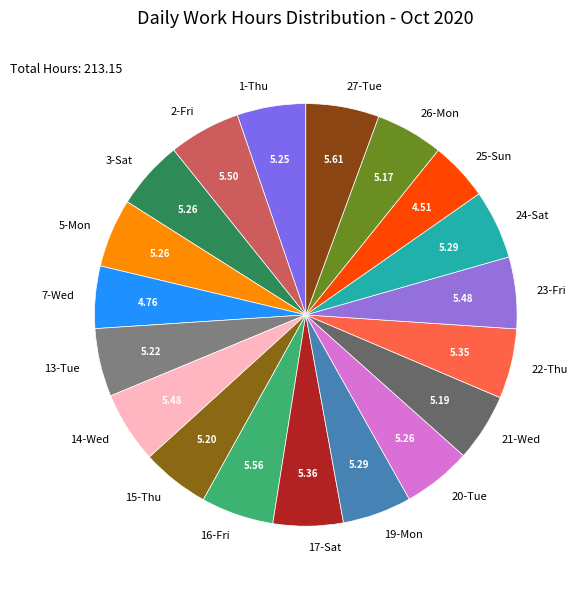

Is there any slice that represents more than half of the pie?

No